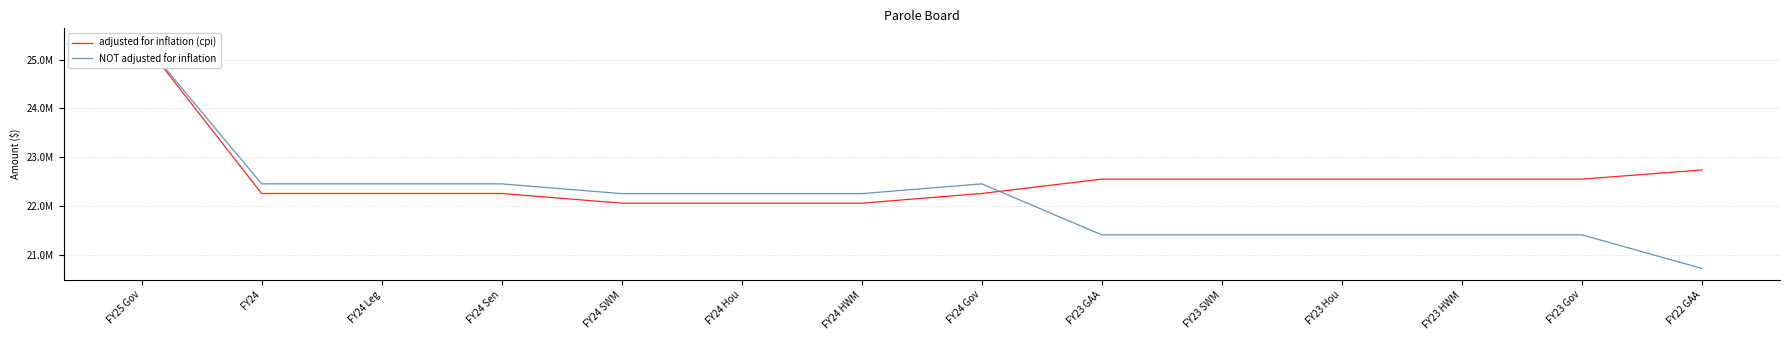

In NOT adjusted for inflation, how many points are higher than both neighbors (excluding endpoints)?

1